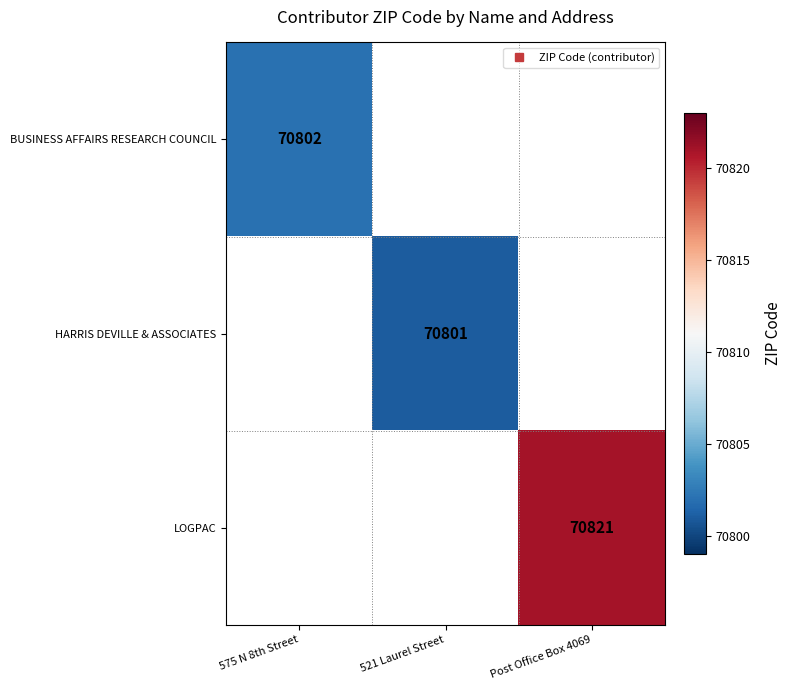

What value does the BUSINESS AFFAIRS RESEARCH COUNCIL series have at 575 N 8th Street?

70802.0